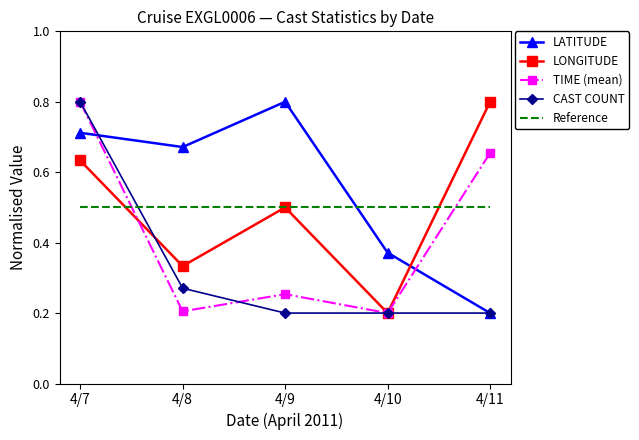

What is the difference between the highest and lowest values at 4/8?

0.5